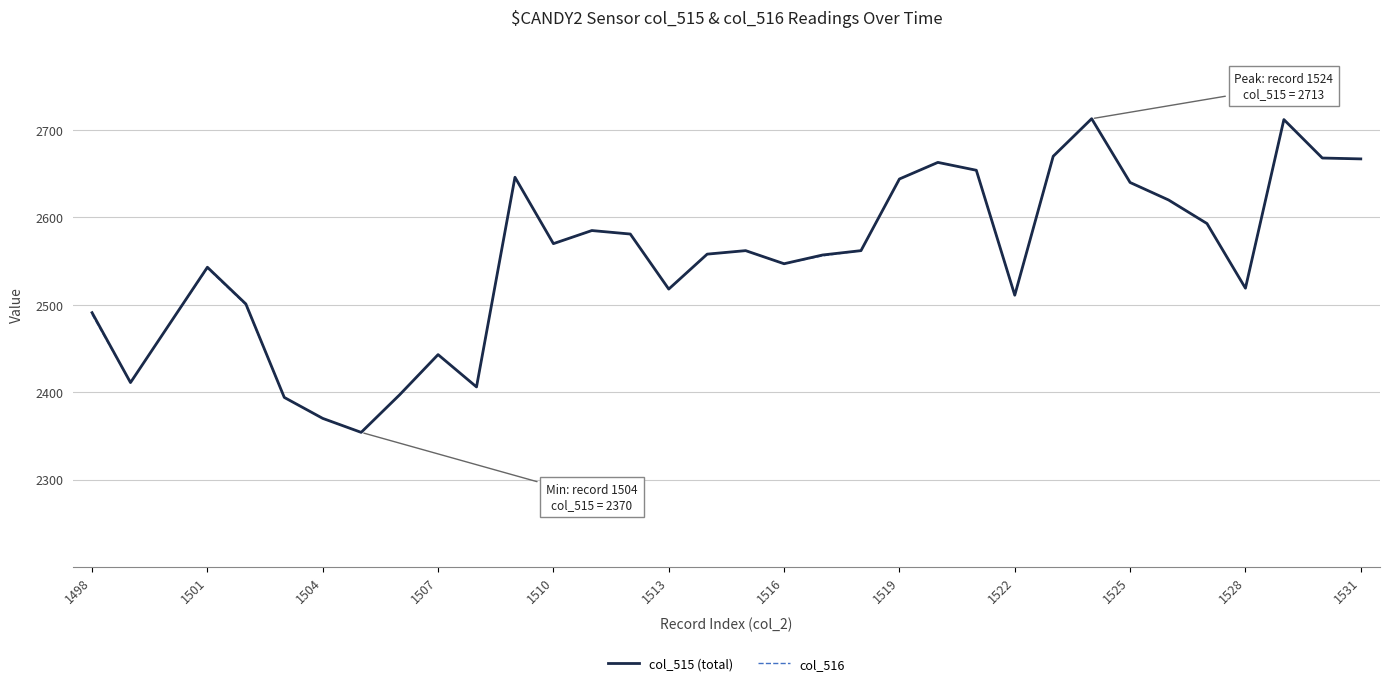

How many lines are shown in the chart?

2